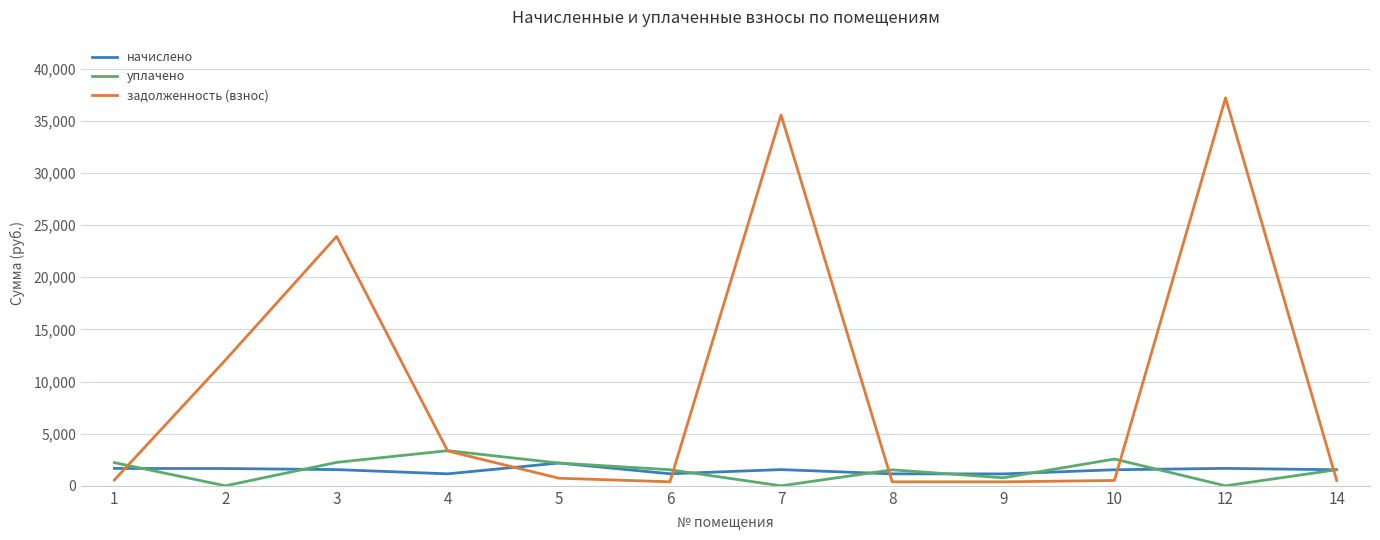

In уплачено, how many points are lower than both neighbors (excluding endpoints)?

4